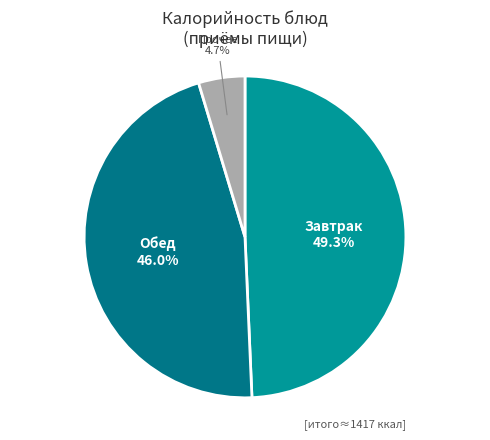

What is the largest slice in the pie chart?

Завтрак